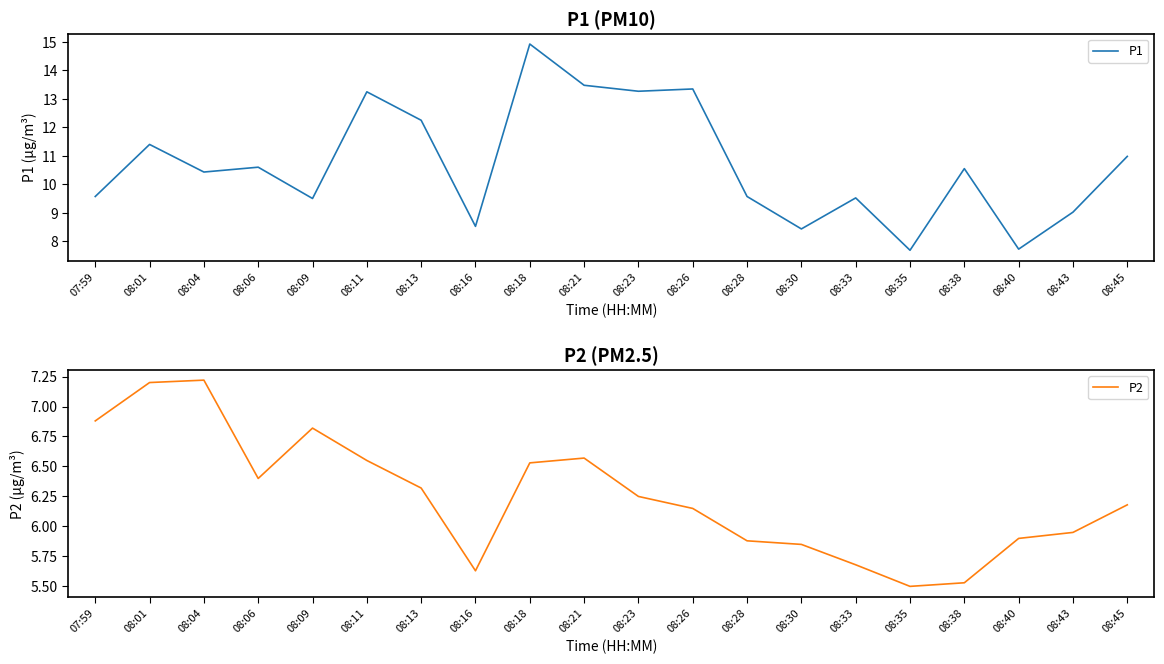

How many interior local valleys does the P2 series have?

3